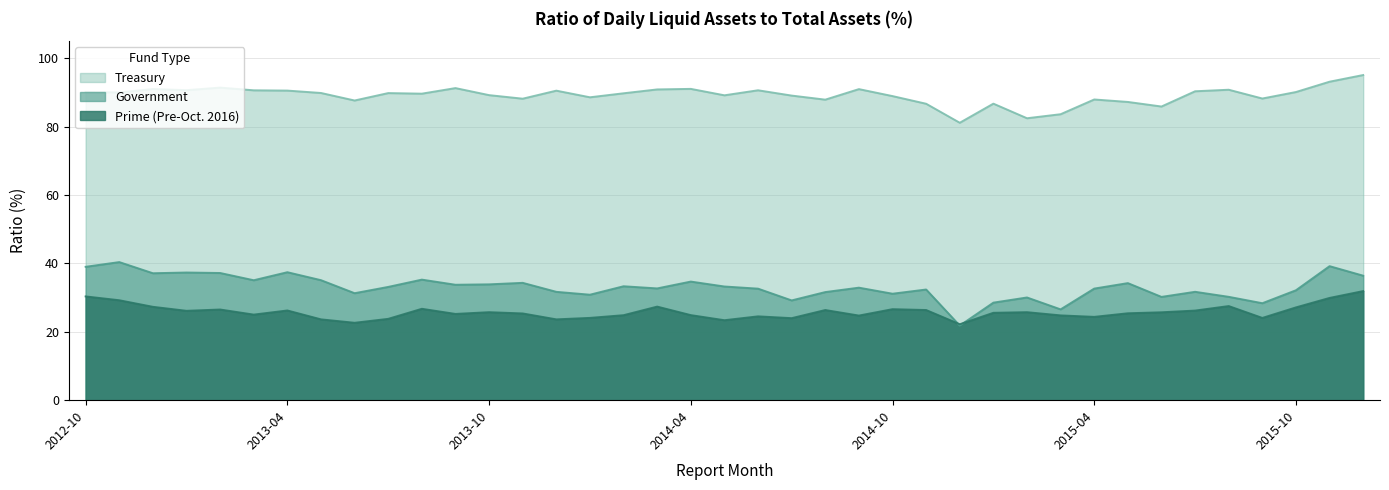

Reading left to right, extract all data points from this chart.

Treasury: 90.2	90.0	91.0	90.7	91.4	90.6	90.5	89.8	87.7	89.8	89.7	91.3	89.2	88.2	90.5	88.6	89.8	90.9	91.0	89.2	90.6	89.1	87.9	91.0	88.9	86.7	81.1	86.7	82.5	83.6	88.0	87.2	85.9	90.3	90.8	88.2	90.1	93.2	95.1
Government: 39.0	40.4	37.1	37.3	37.2	35.1	37.4	35.1	31.3	33.1	35.3	33.8	33.9	34.3	31.7	30.9	33.3	32.7	34.7	33.2	32.6	29.2	31.6	32.9	31.1	32.4	21.8	28.5	30.0	26.6	32.6	34.2	30.2	31.7	30.2	28.4	32.1	39.2	36.4
Prime (Pre-Oct. 2016): 30.4	29.2	27.3	26.1	26.5	25.0	26.2	23.6	22.6	23.8	26.7	25.2	25.7	25.4	23.6	24.1	24.9	27.4	24.9	23.4	24.5	24.0	26.4	24.8	26.6	26.4	22.2	25.6	25.7	24.8	24.4	25.4	25.7	26.2	27.5	24.1	27.1	29.9	31.9